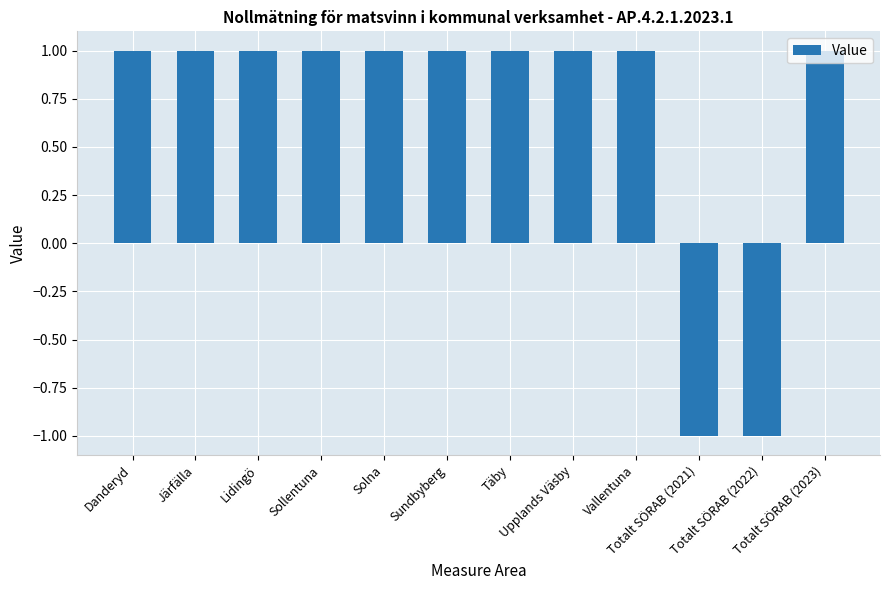

What is the minimum value shown in the chart?

-1